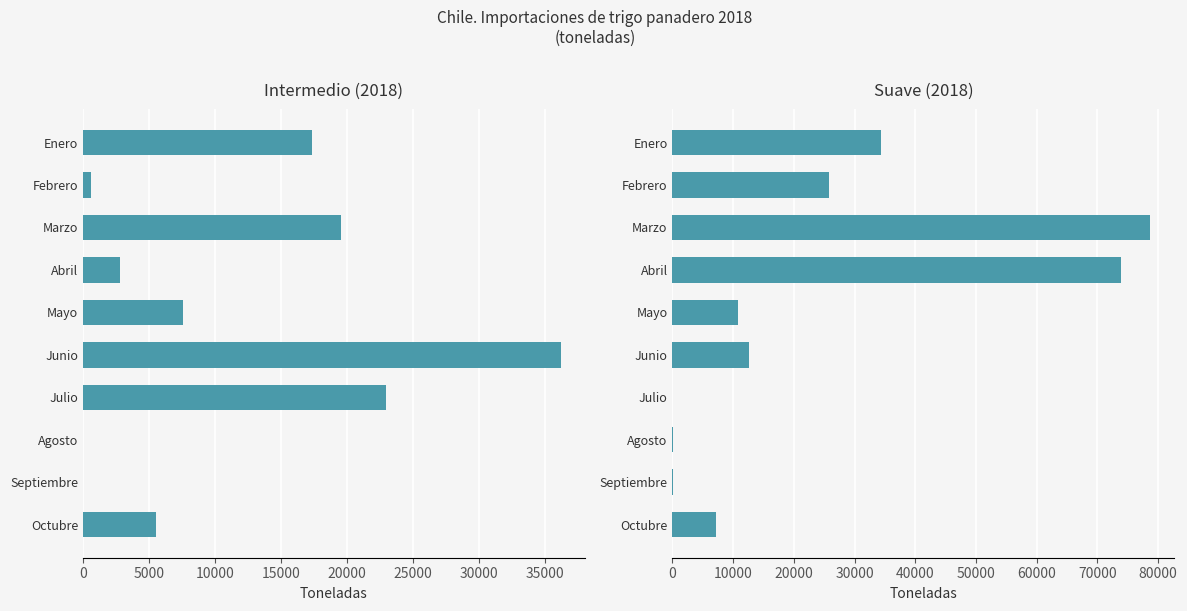

Are the bars horizontal?

Yes